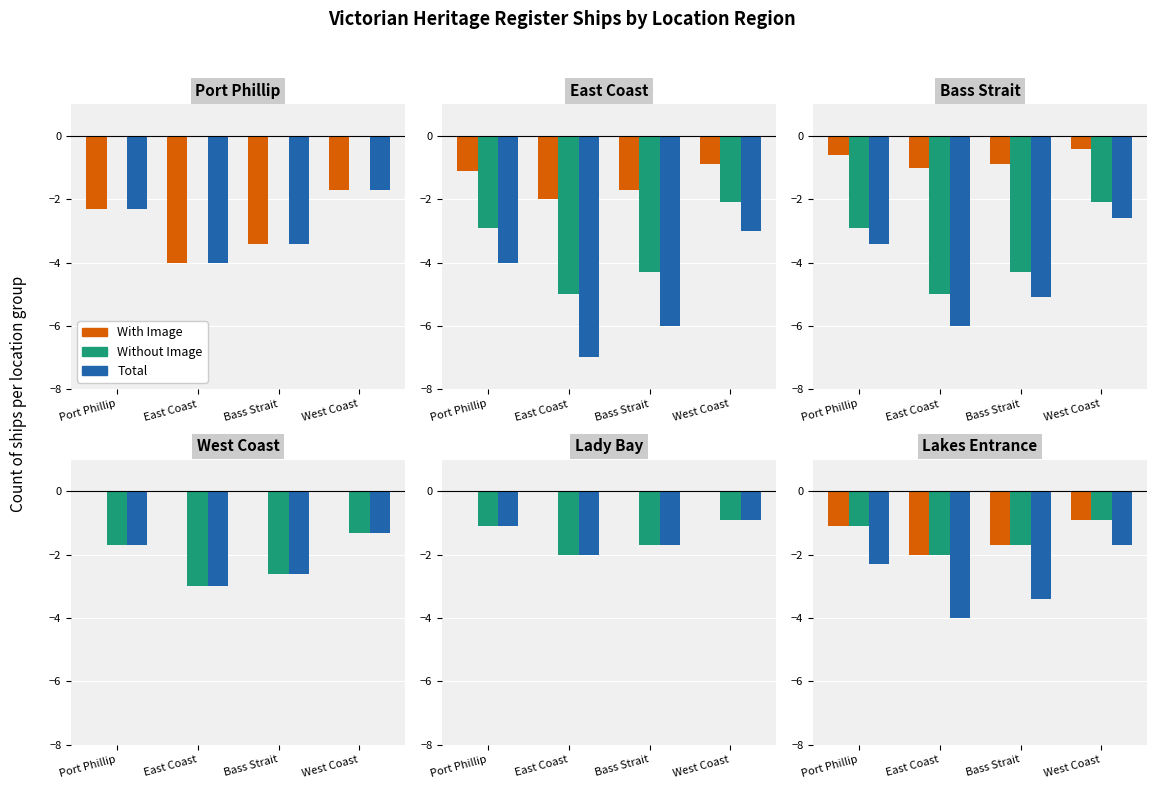

What is the difference between the second highest and second lowest values in the Total series?

1.1